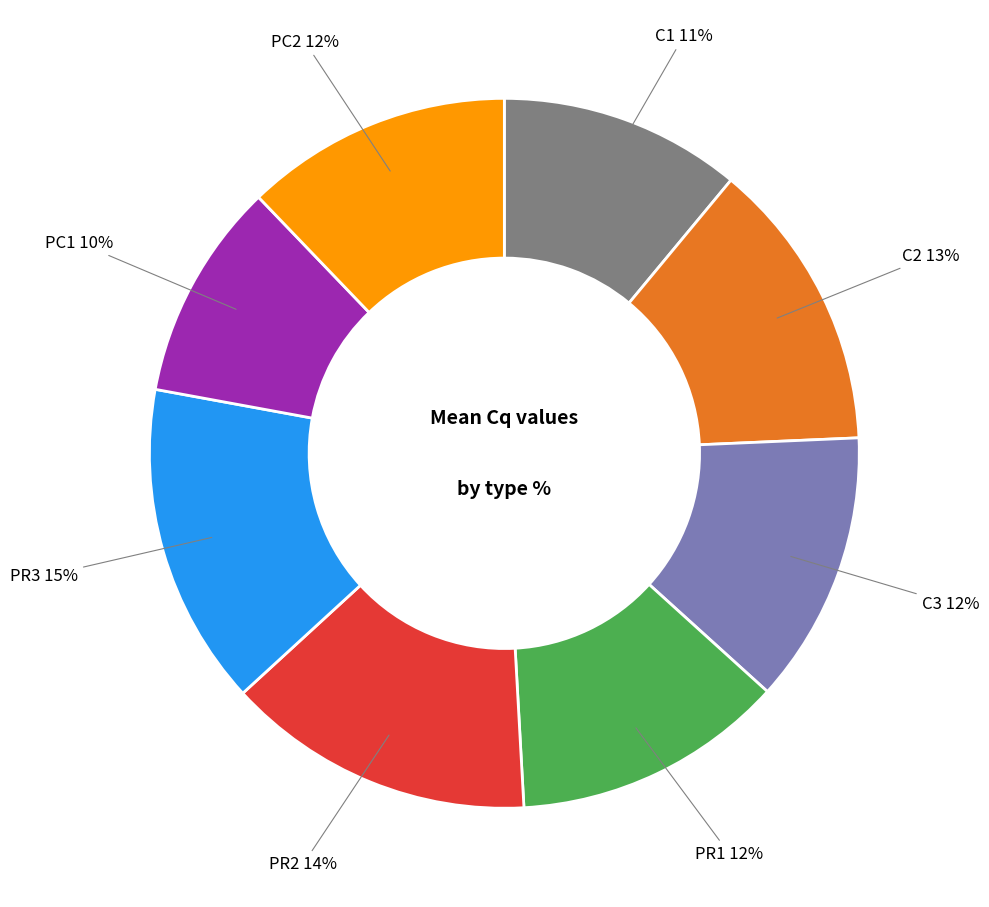

Is it true that PC1 is 10% of the pie?

True